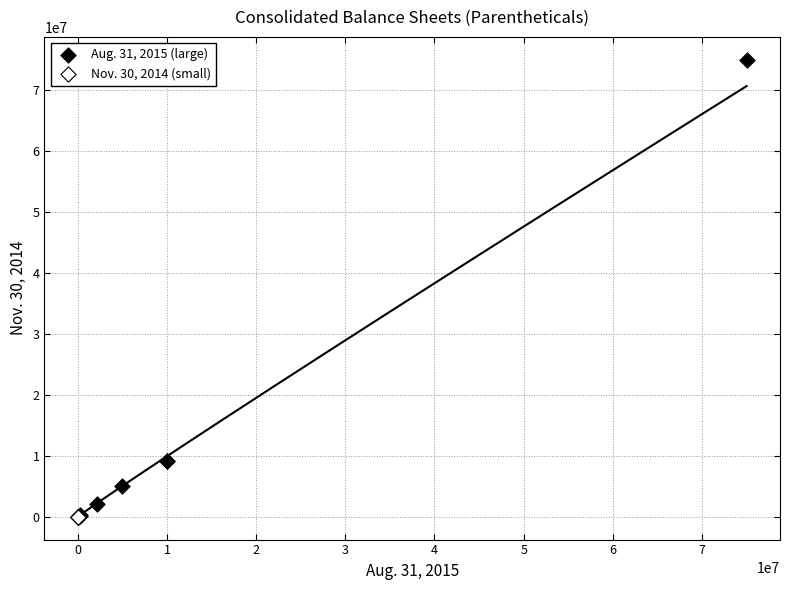

Which series reaches the maximum Y coordinate?

Aug. 31, 2015 (large)